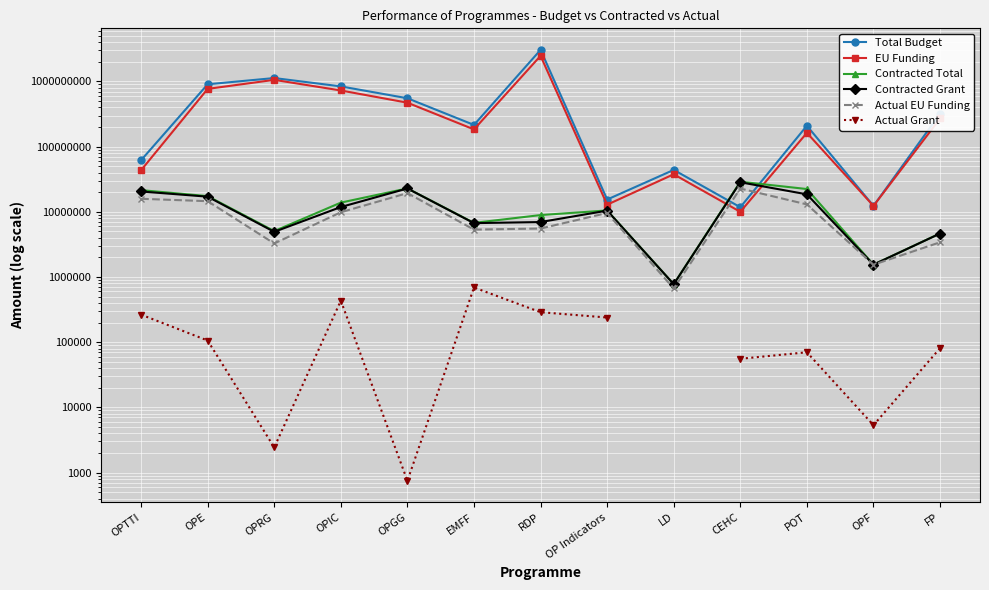

In Contracted Total, how many points are higher than both neighbors (excluding endpoints)?

3